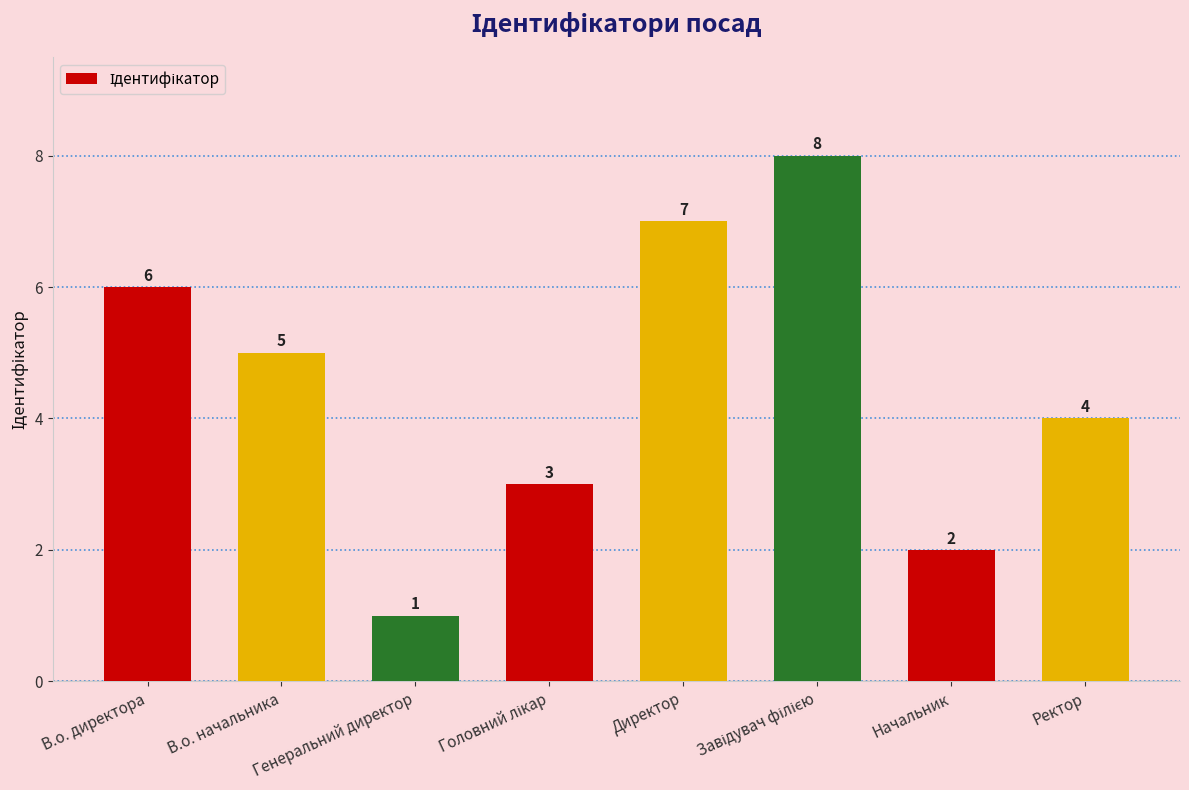

How many data points does each series have?

8